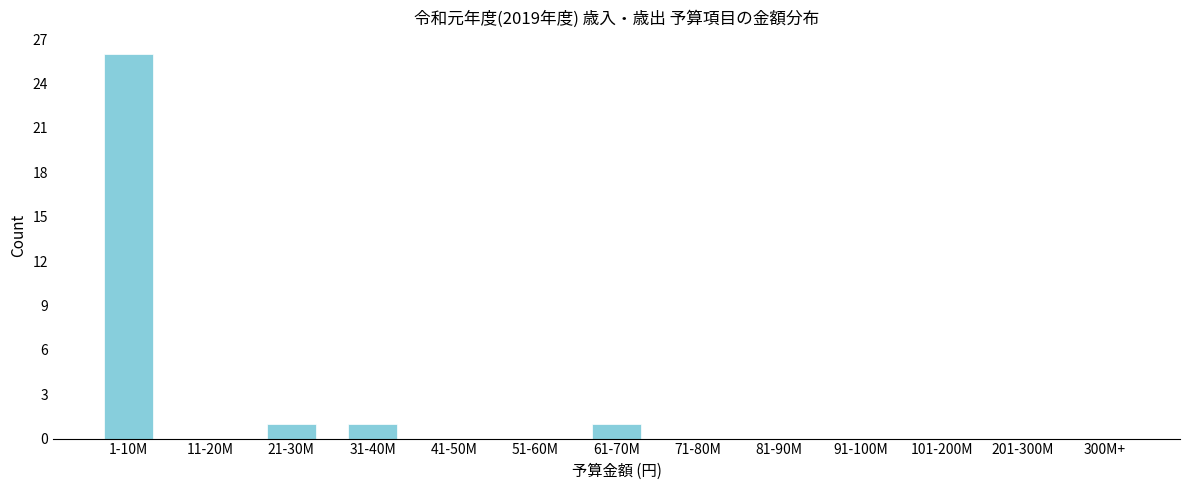

Reading right to left, what are all the values shown in this chart?

300M+=0	201-300M=0	101-200M=0	91-100M=0	81-90M=0	71-80M=0	61-70M=1	51-60M=0	41-50M=0	31-40M=1	21-30M=1	11-20M=0	1-10M=26